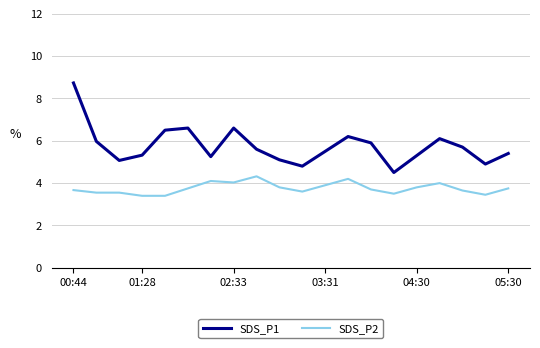

What is the sum of all SDS_P2 values?

75.1